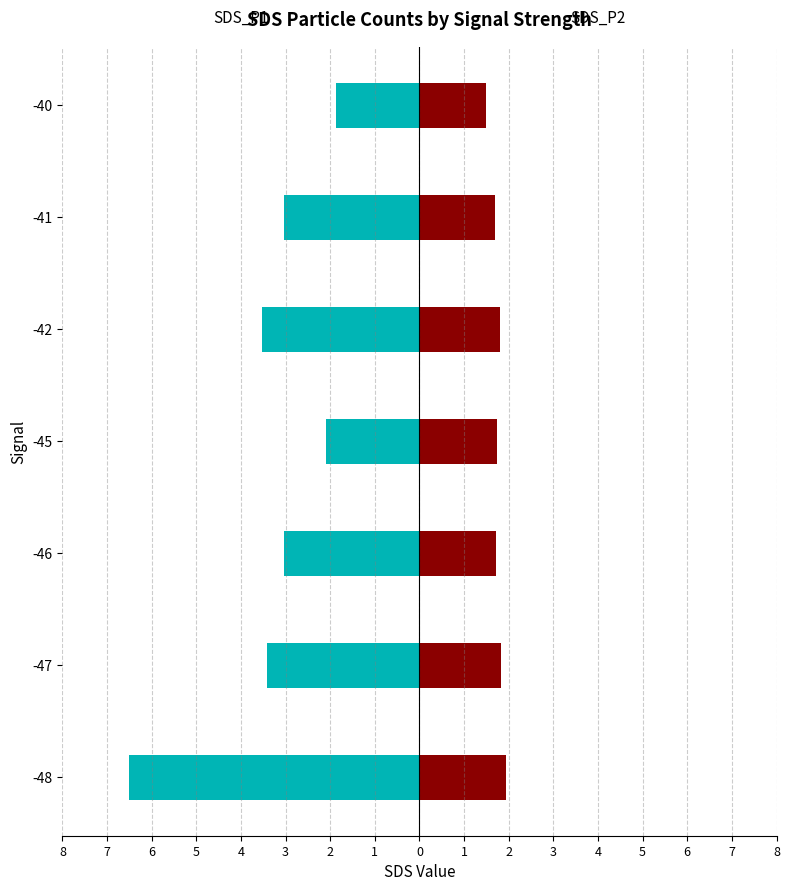

What is the sum of all SDS_P1 values?

-23.5